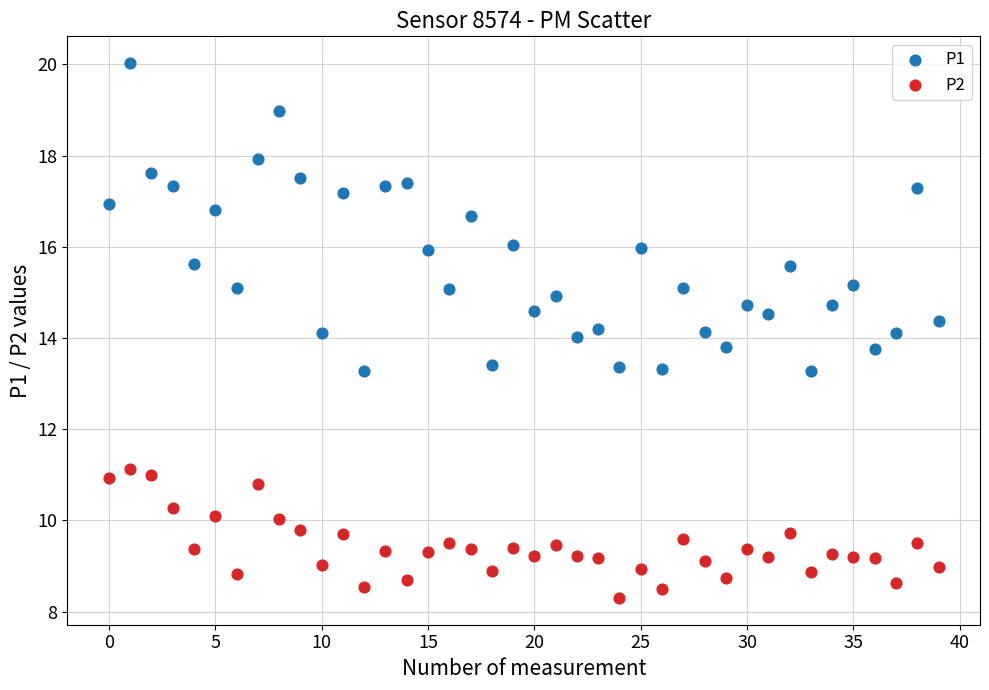

What are all the series names shown in the legend?

P1, P2